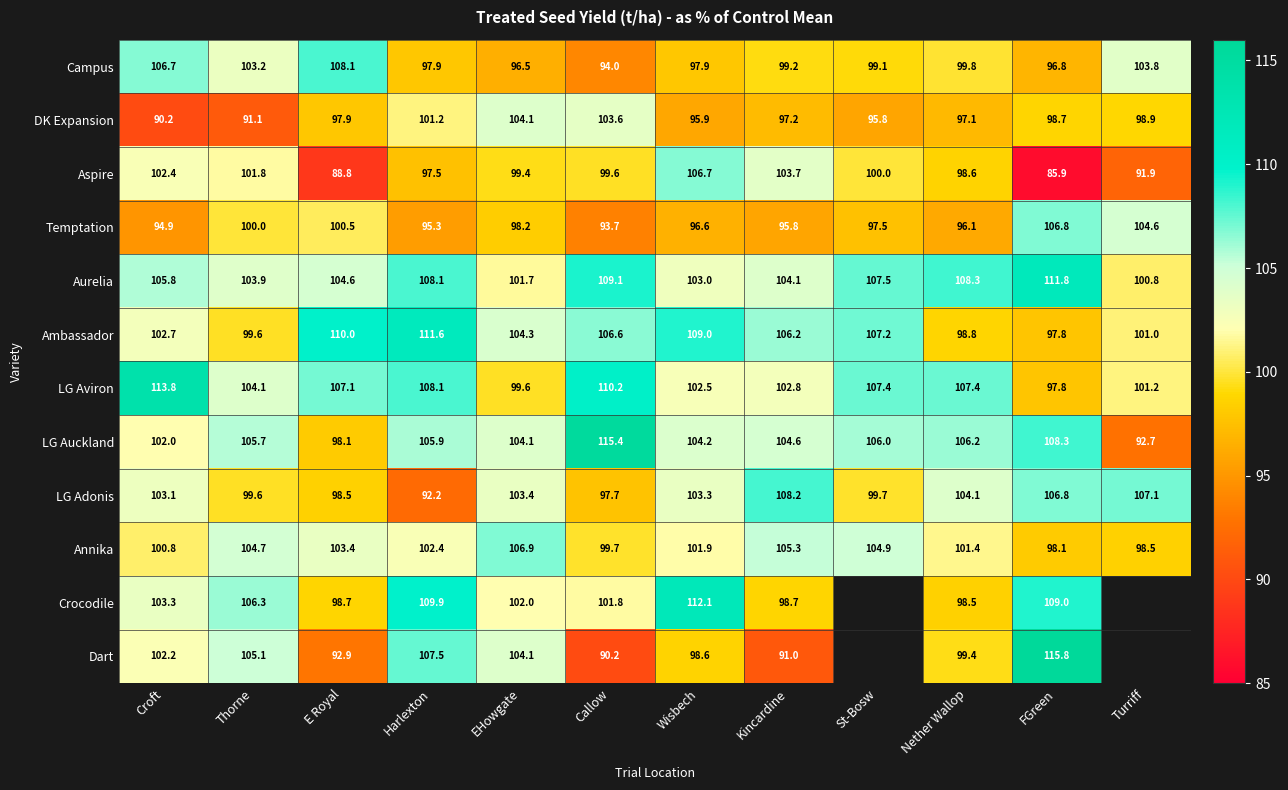

At which label does Temptation reach its minimum?

Callow